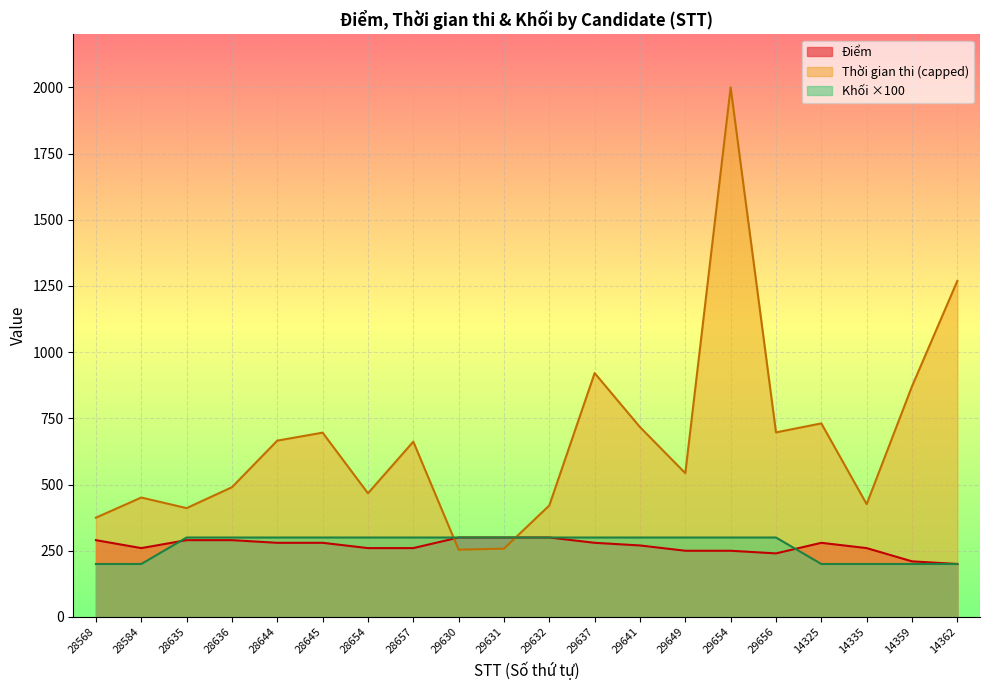

Which series has the largest total across all categories?

Thời gian thi (capped)